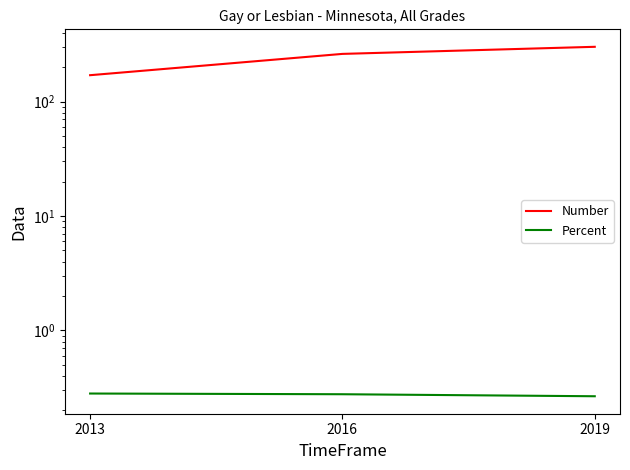

At which label does Percent reach its peak?

2013